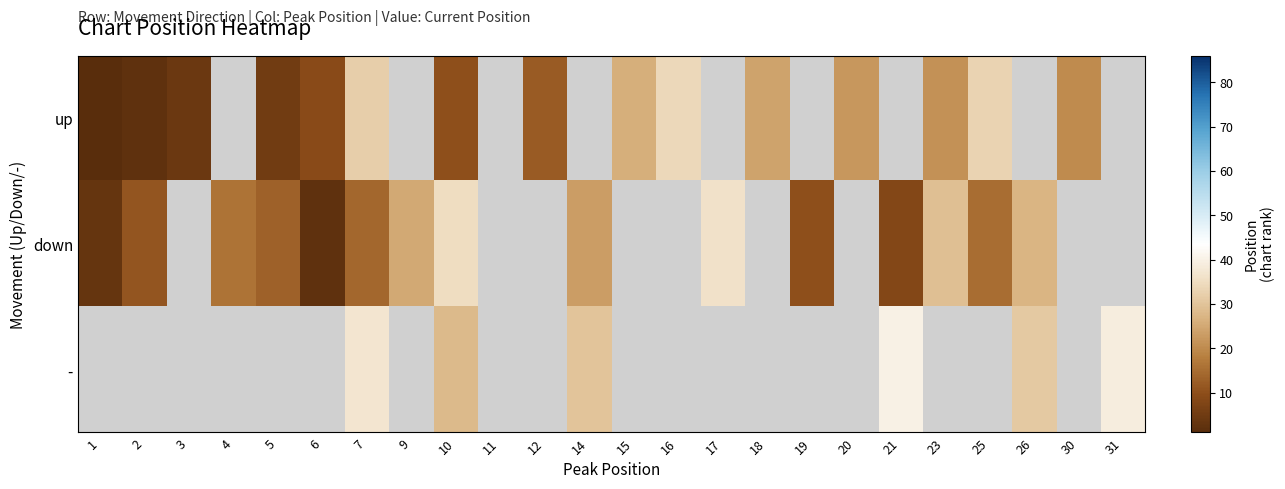

How many categories are shown in the chart?

24